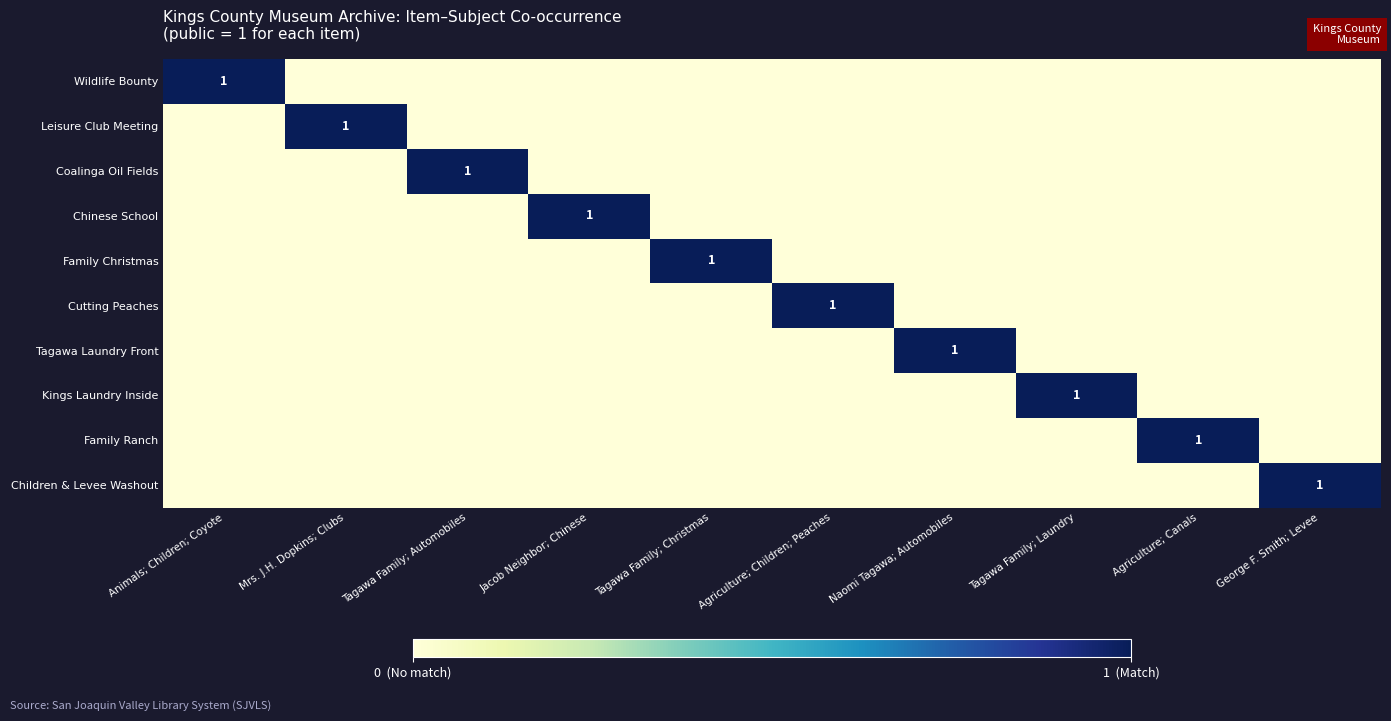

What is the total value across all series at Tagawa Family; Laundry?

1